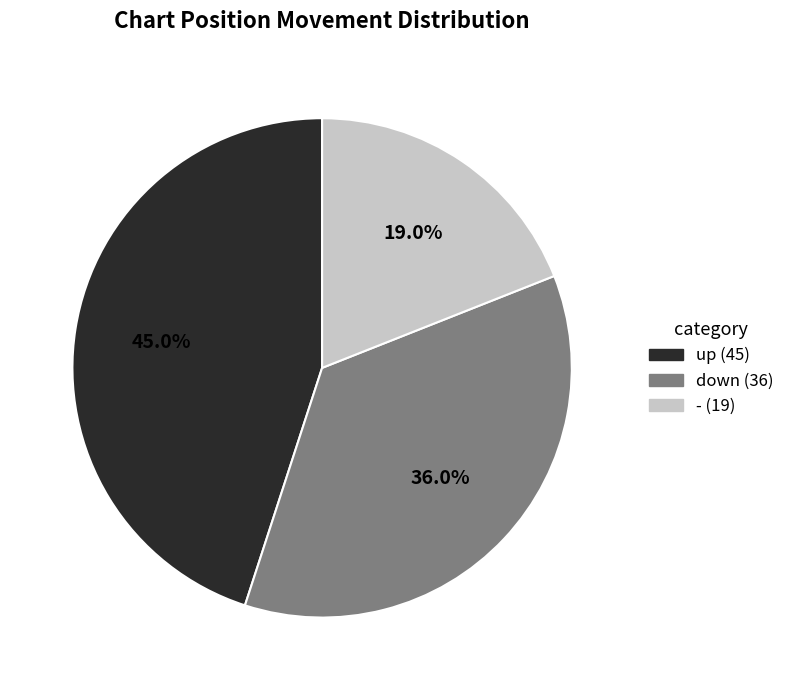

Which category has the biggest portion of the pie?

up